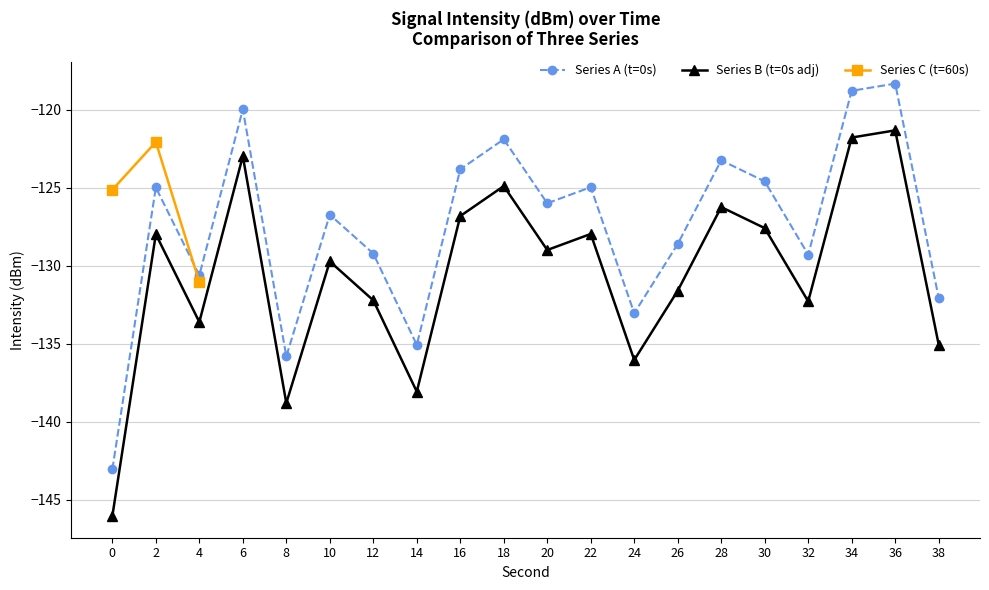

How many interior local valleys does the minute_series series have?

6